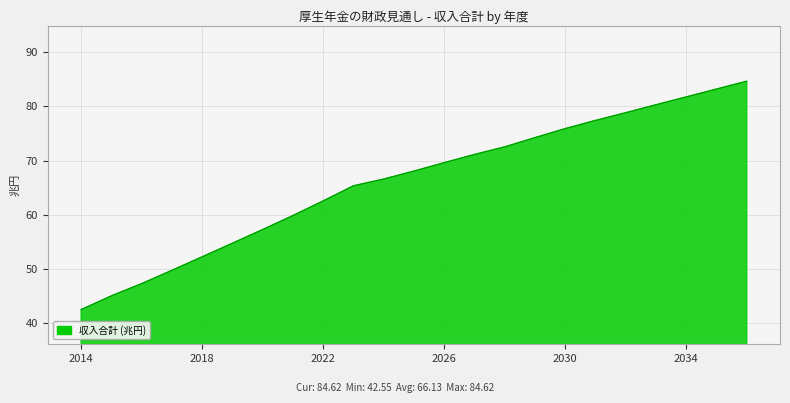

What is the maximum value shown in the chart?

84.6